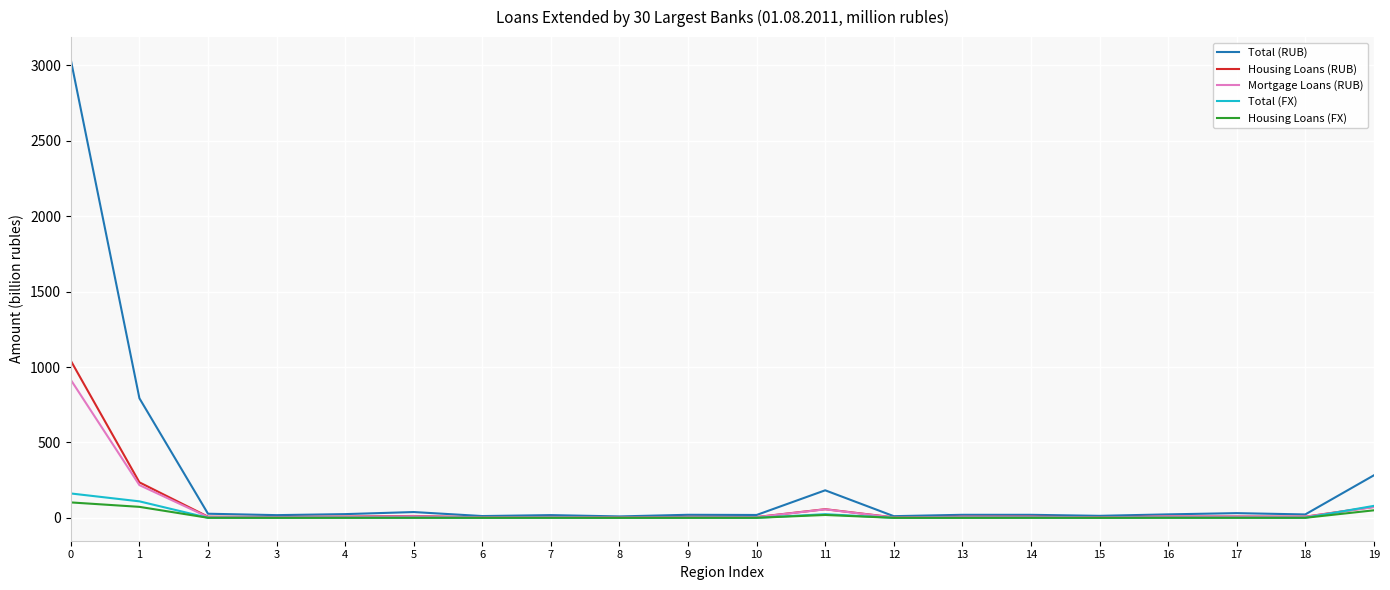

What is the spread (max minus min) of values at 1?

719.9